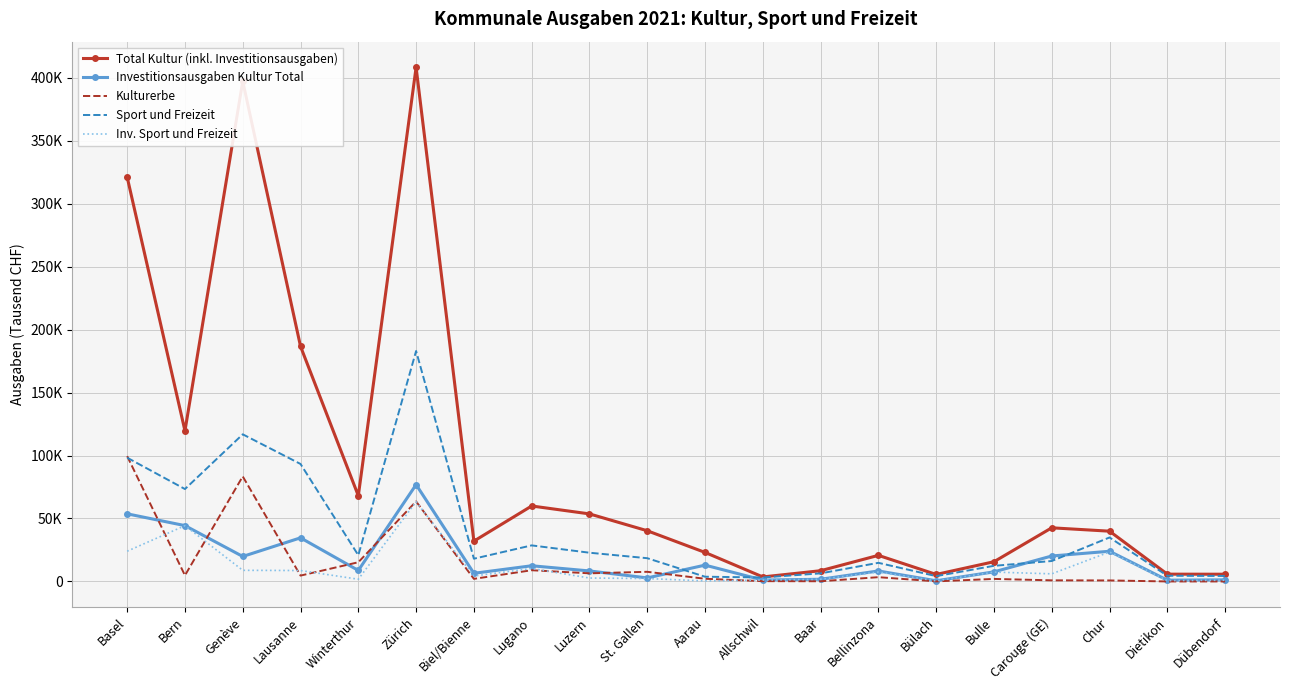

What is the difference between the maximum and second lowest values in the Kulturerbe series?

99498.2